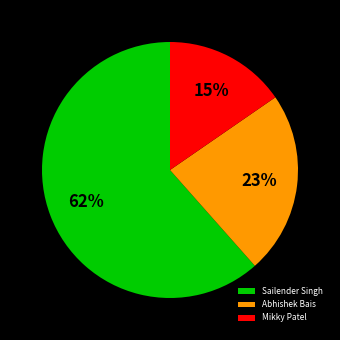

To the nearest percent, what is the average slice percentage?

33%